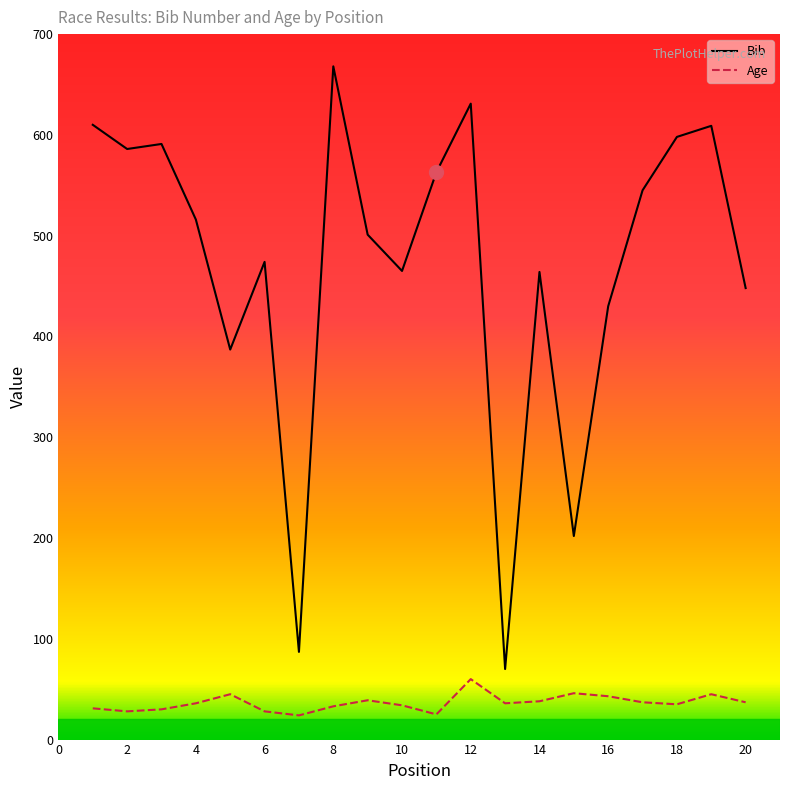

Which series has the widest spread of values?

Bib